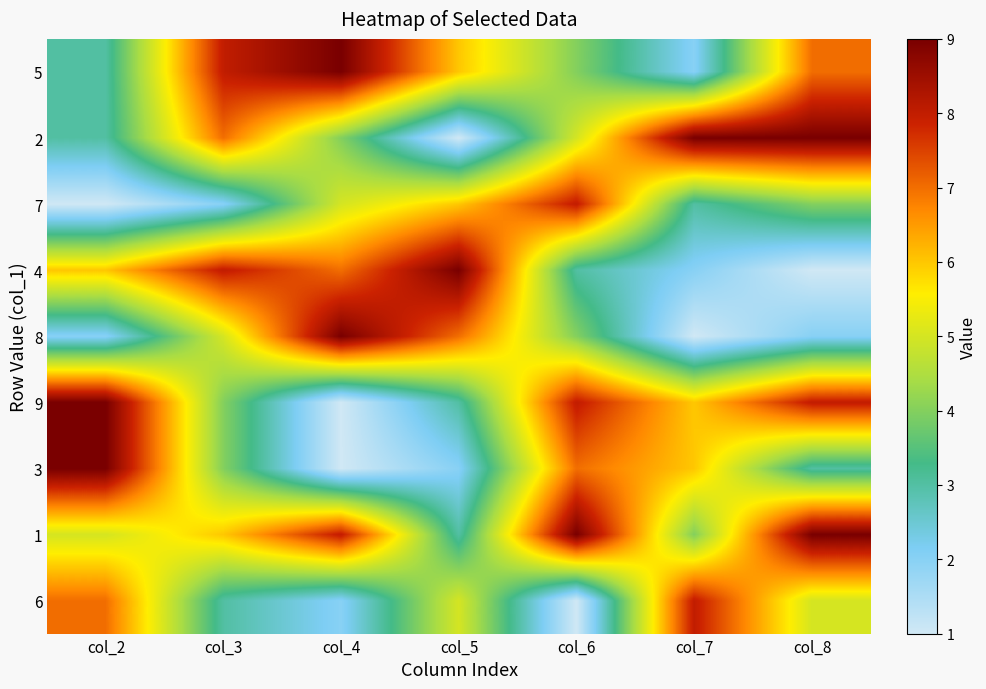

Which has a higher value, col_5 or col_6?

col_5